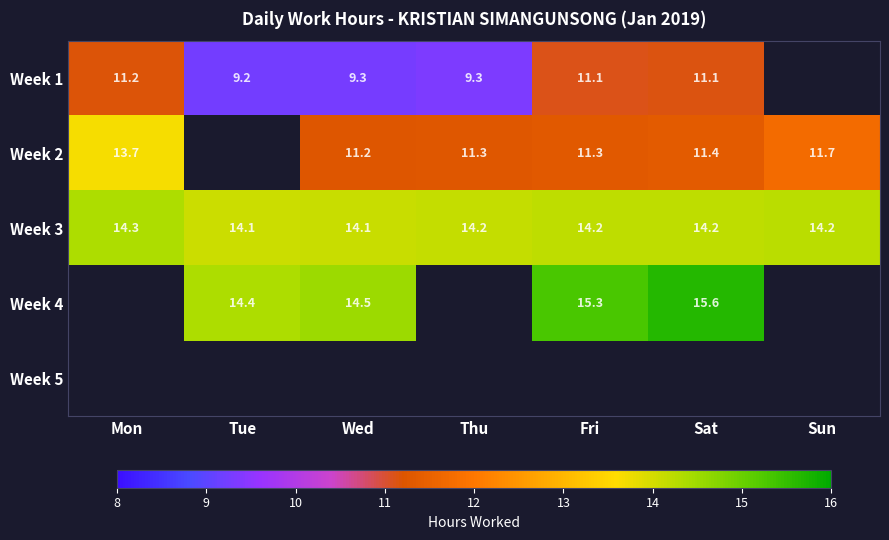

What is the sum of the Week 2 values at Fri and Mon?

25.0